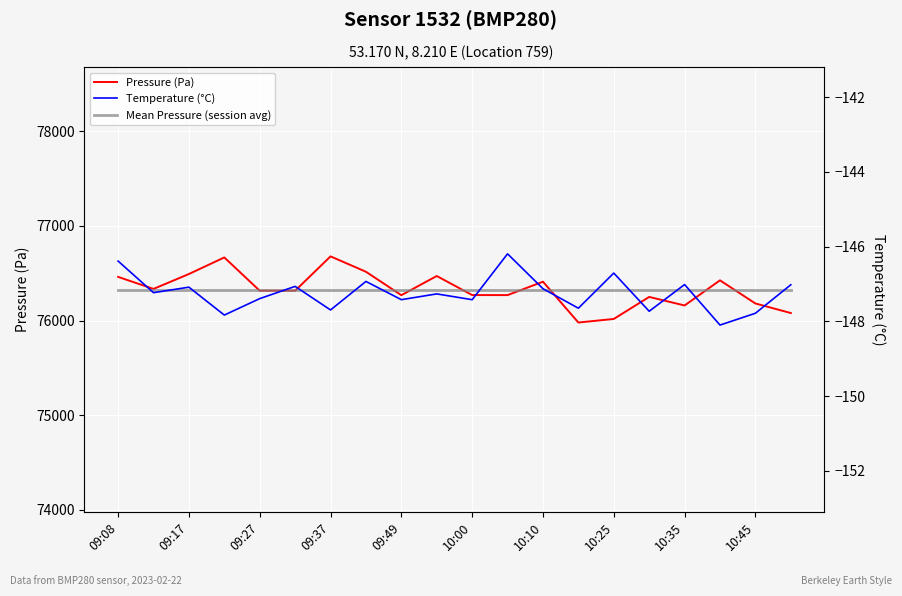

Is the value of Mean Pressure (session avg) at 17 greater than the value of Temperature (°C) at 09:49?

Yes